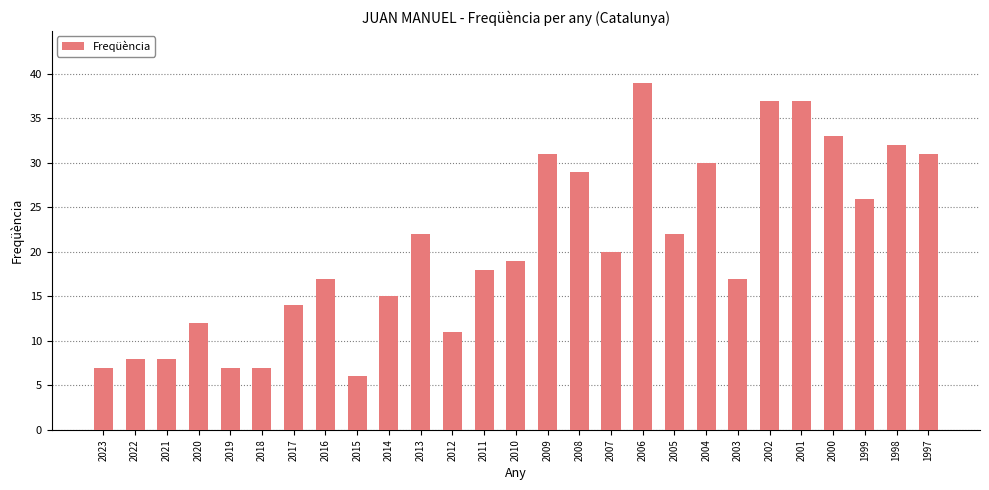

What is the greatest value displayed?

39